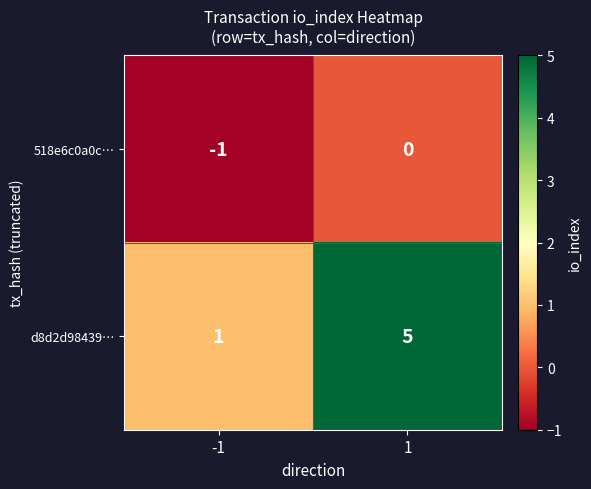

Is it true that 518e6c0a0c… equals -2 at -1?

False